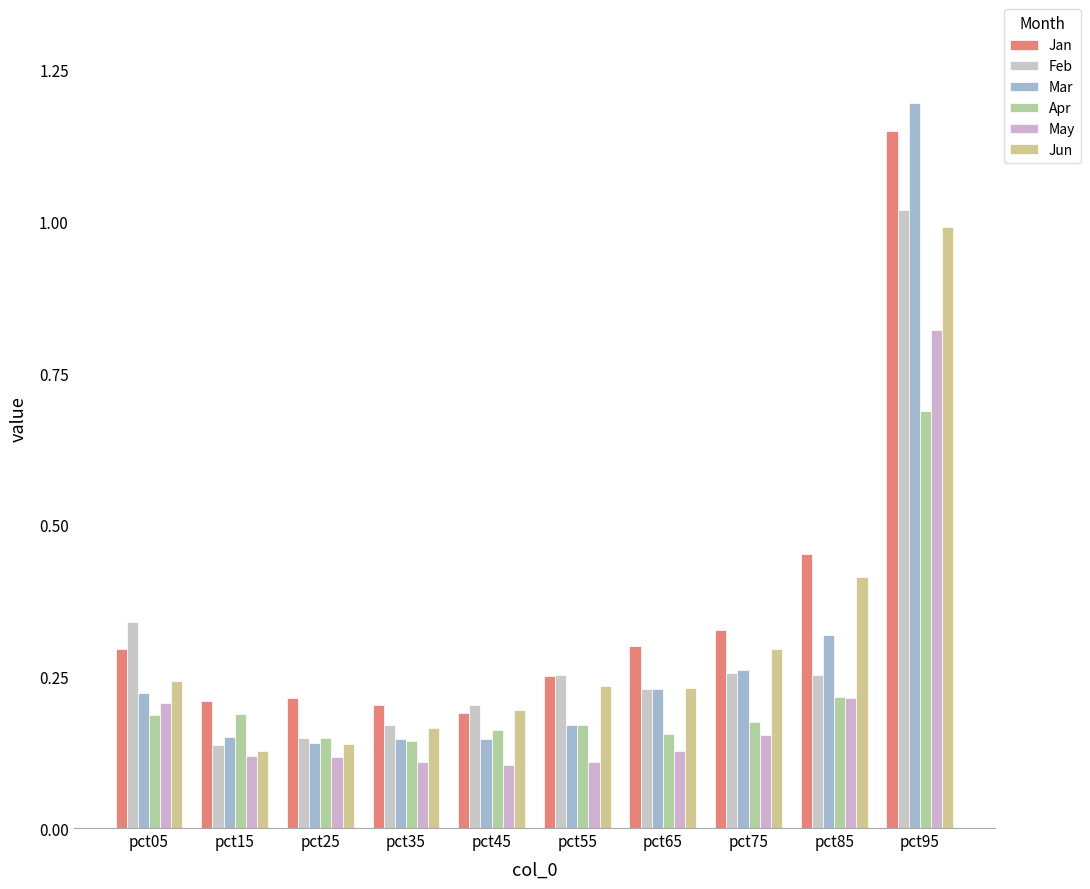

How many data points does each series have?

10